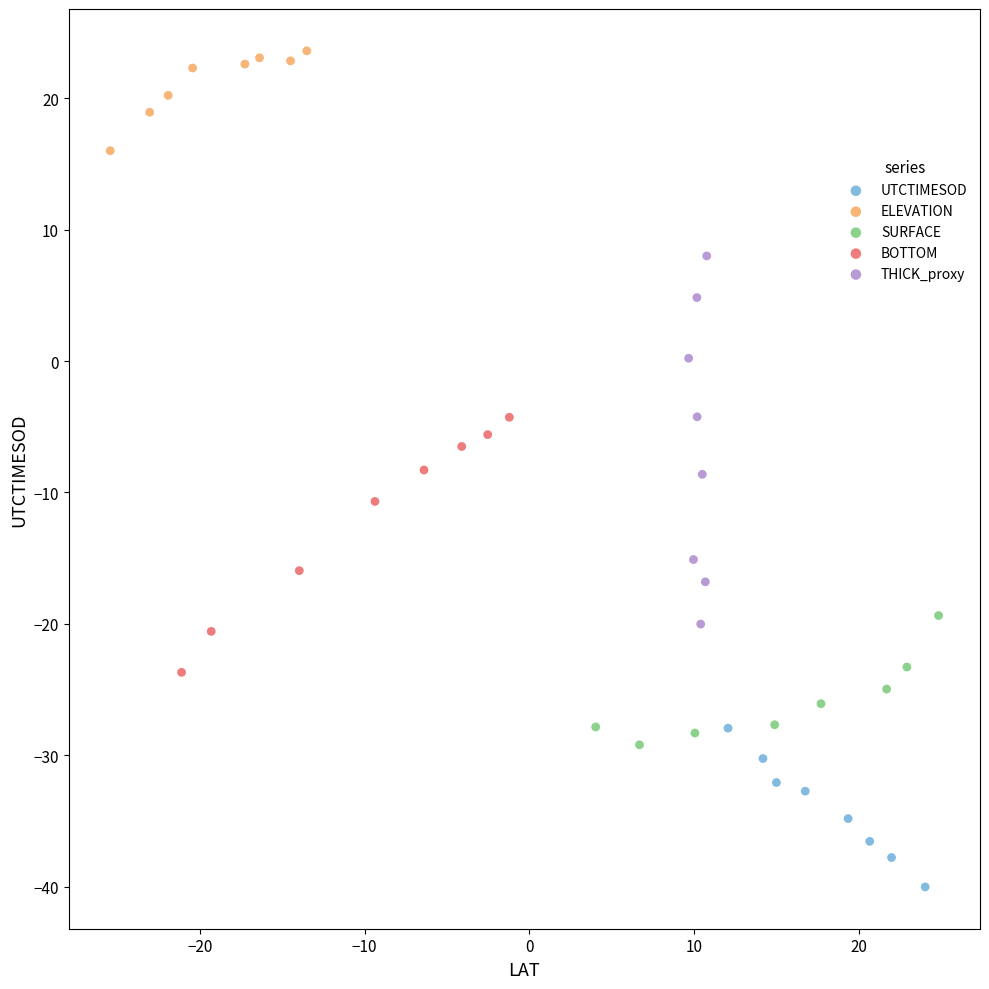

Which series reaches the minimum Y coordinate?

UTCTIMESOD